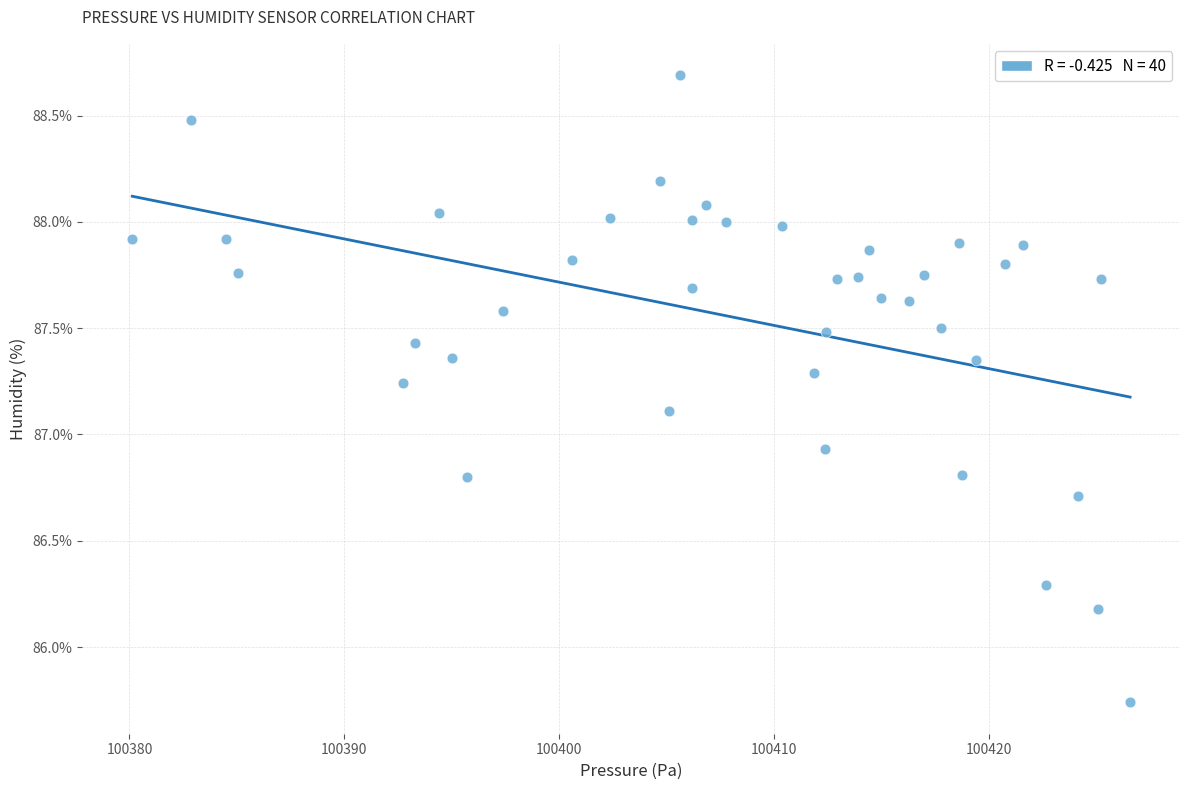

What Y value in the scatter plot is closest to 87?

86.9